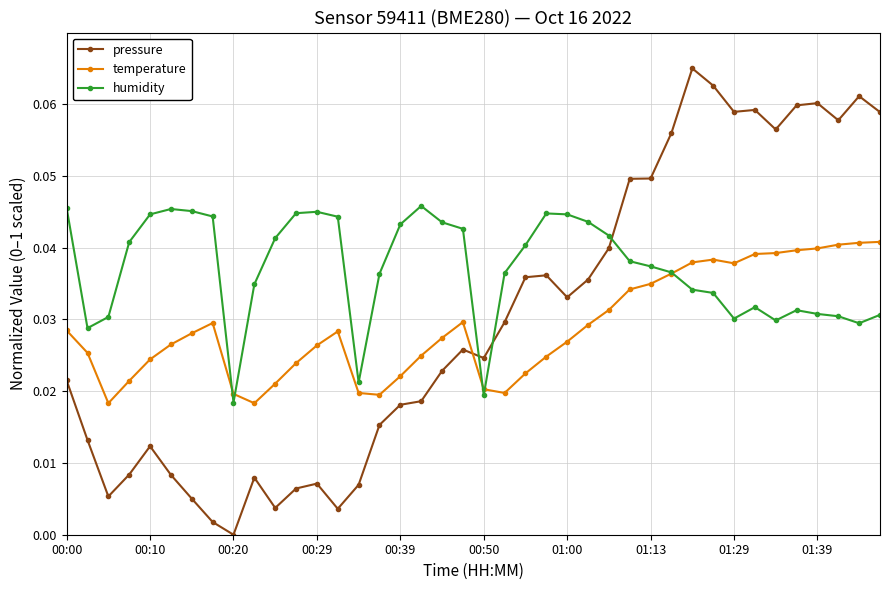

True or false: temperature has more than 2 interior local peaks.

True